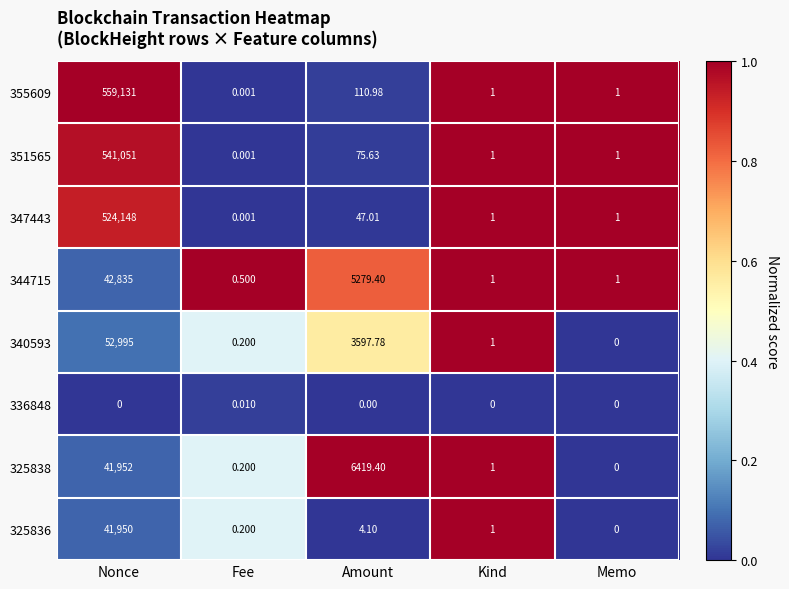

At which label does 336848 reach its peak?

Fee